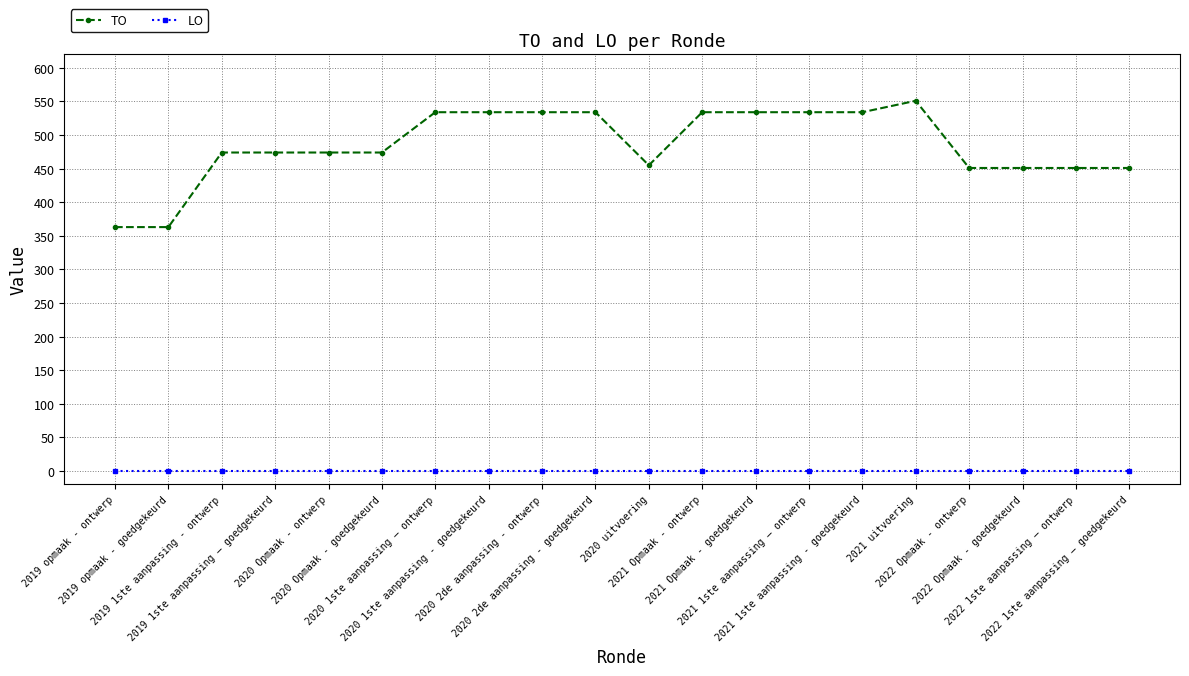

What is the lowest value of the TO series?

363